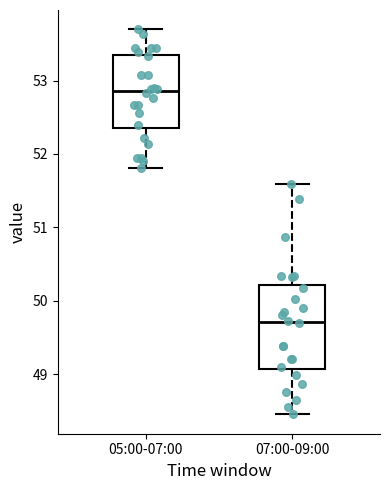

Where is the upper edge of the box for 05:00-07:00 on the y-axis? The values are not printed on the chart, so give them approximately, as read against the axis.

53.4